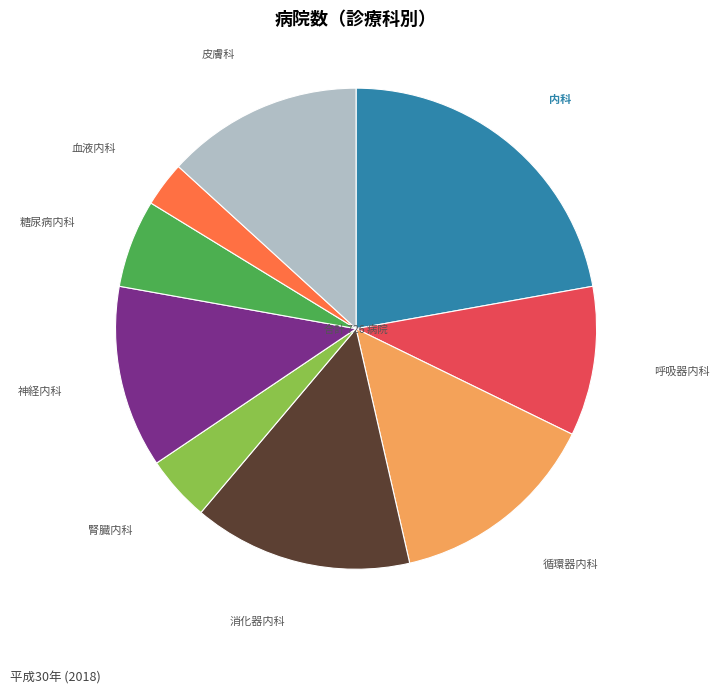

Is there any slice that represents more than half of the pie?

No